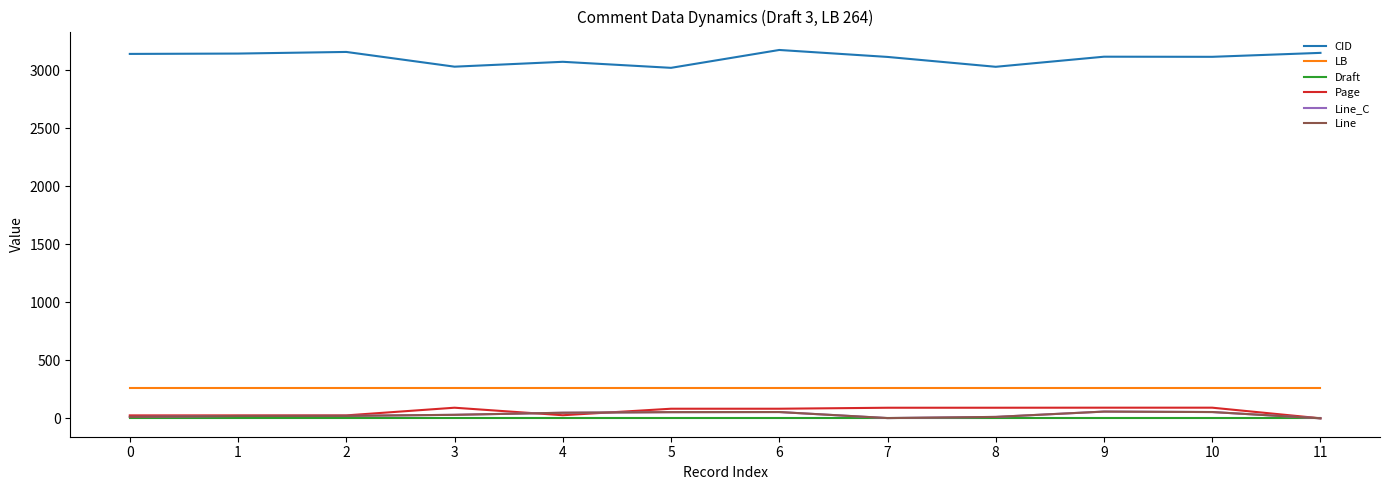

Reading left to right, what are all the values shown in this chart?

CID: 3141.0	3144.0	3158.0	3031.0	3073.0	3021.0	3175.0	3115.0	3030.0	3117.0	3116.0	3150.0
LB: 264.0	264.0	264.0	264.0	264.0	264.0	264.0	264.0	264.0	264.0	264.0	264.0
Draft: 3.0	3.0	3.0	3.0	3.0	3.0	3.0	3.0	3.0	3.0	3.0	3.0
Page: 25.1	25.2	25.2	91.3	26.5	82.5	82.5	91.0	91.1	91.6	91.5	0.0
Line_C: 12.0	20.0	21.0	30.0	48.0	53.0	54.0	2.0	12.0	58.0	54.0	0.0
Line: 12.0	20.0	21.0	30.0	48.0	53.0	54.0	2.0	12.0	58.0	54.0	0.0